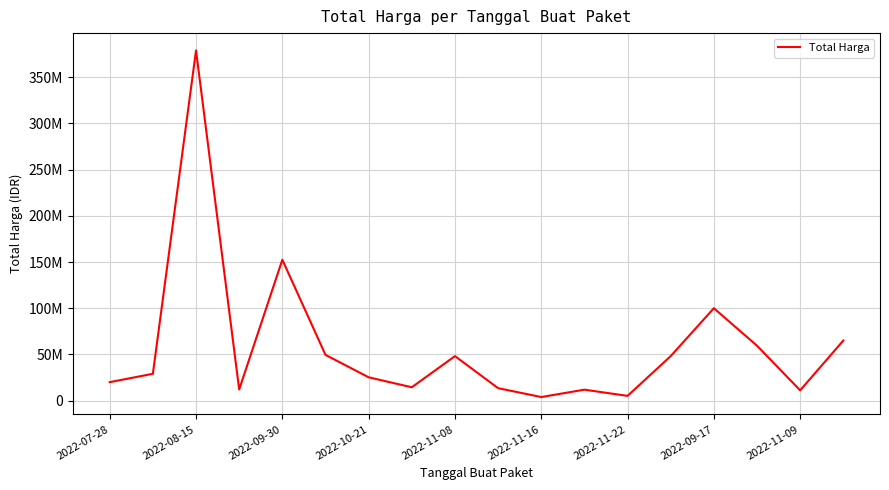

Does the chart have visible grid lines?

Yes